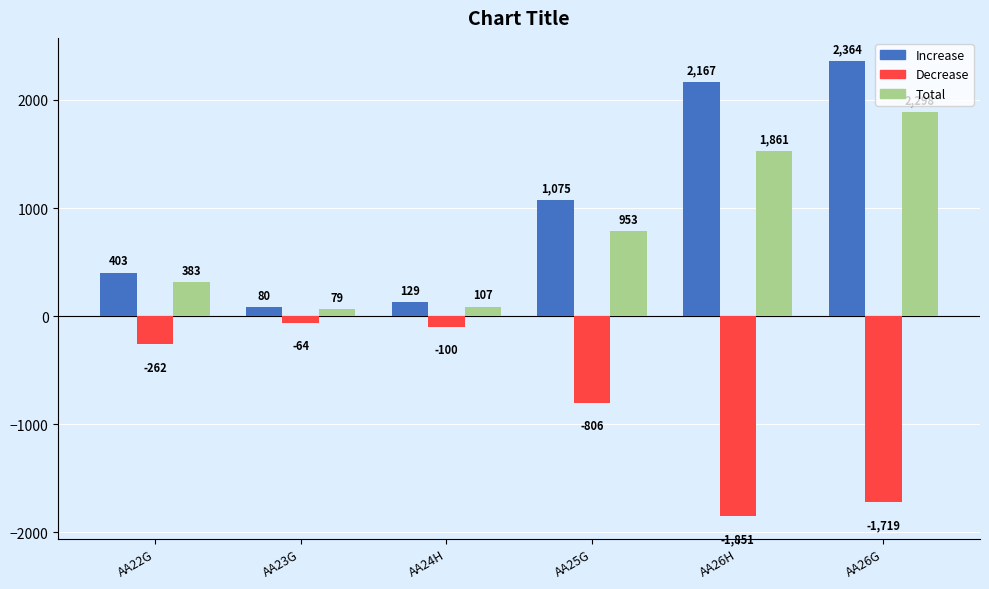

What is the label of the 4th bar from the left?

AA25G